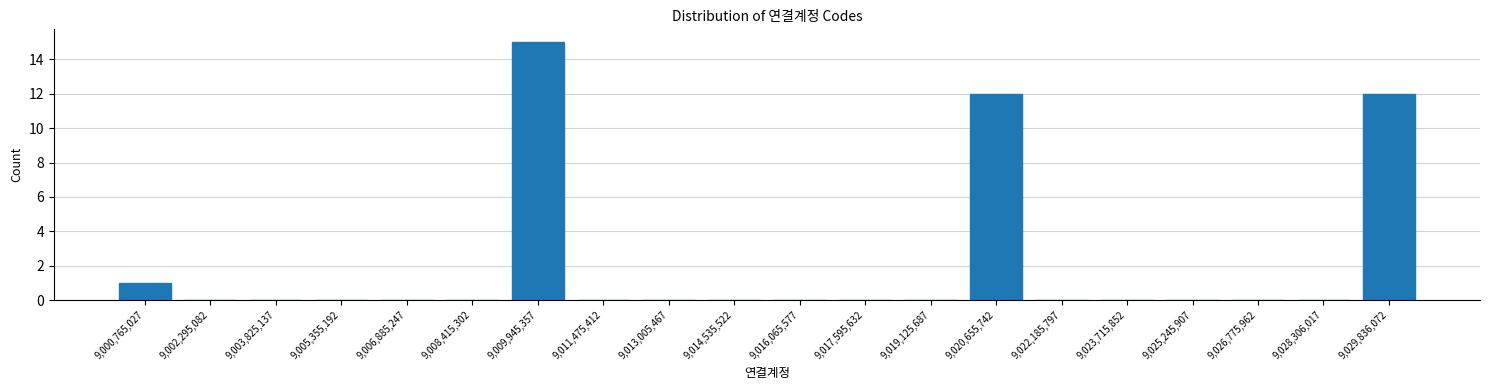

Reading right to left, list all the values displayed in this chart.

9,029,836,072=12	9,028,306,017=0	9,026,775,962=0	9,025,245,907=0	9,023,715,852=0	9,022,185,797=0	9,020,655,742=12	9,019,125,687=0	9,017,595,632=0	9,016,065,577=0	9,014,535,522=0	9,013,005,467=0	9,011,475,412=0	9,009,945,357=15	9,008,415,302=0	9,006,885,247=0	9,005,355,192=0	9,003,825,137=0	9,002,295,082=0	9,000,765,027=1